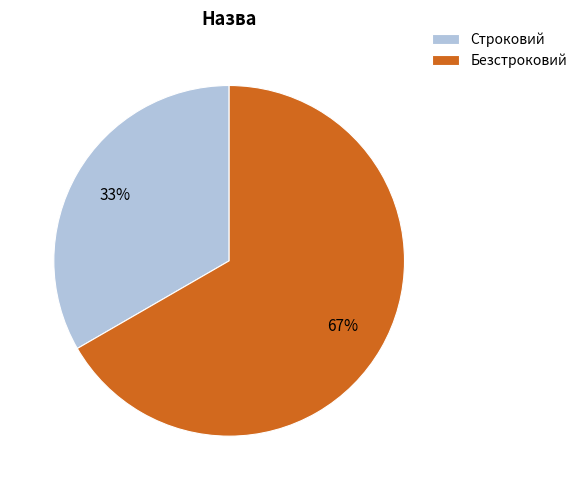

To the nearest percent, what percentage of the pie is Строковий?

33%